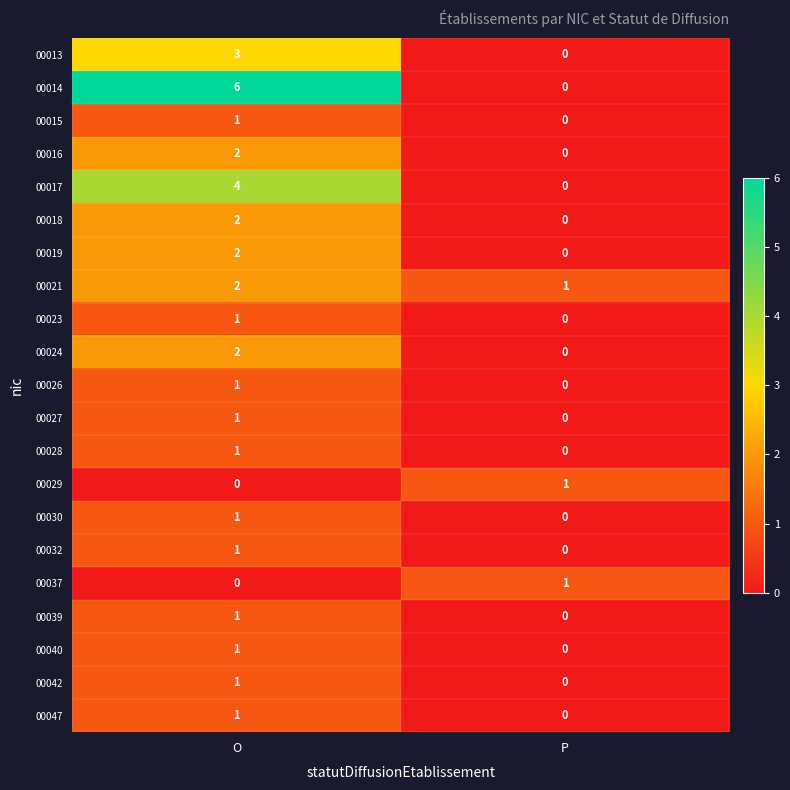

At which category is the sum across all series the highest?

O